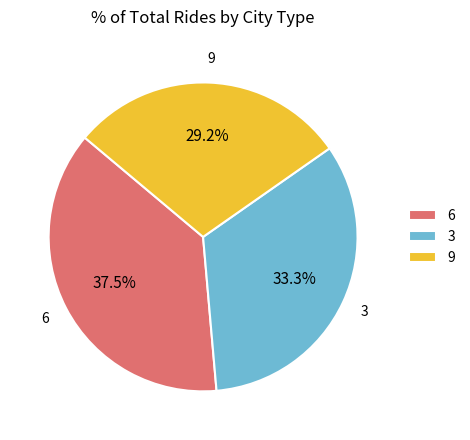

Combined, what portion of the pie is 6 and 9?

66.7%